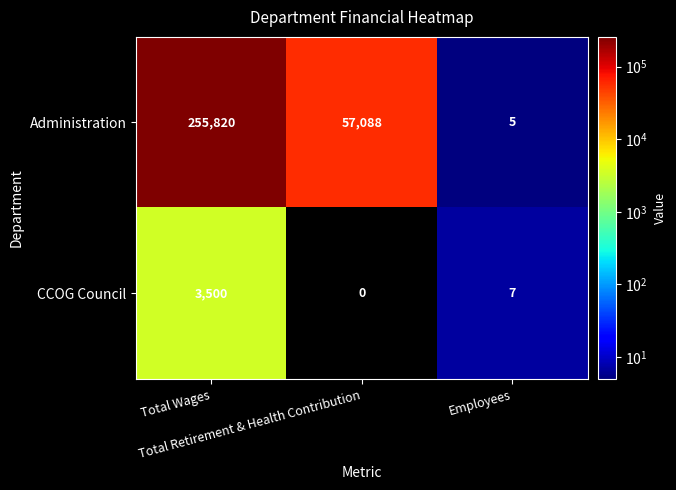

Rank the series by their average value, from lowest to highest.

CCOG Council, Administration